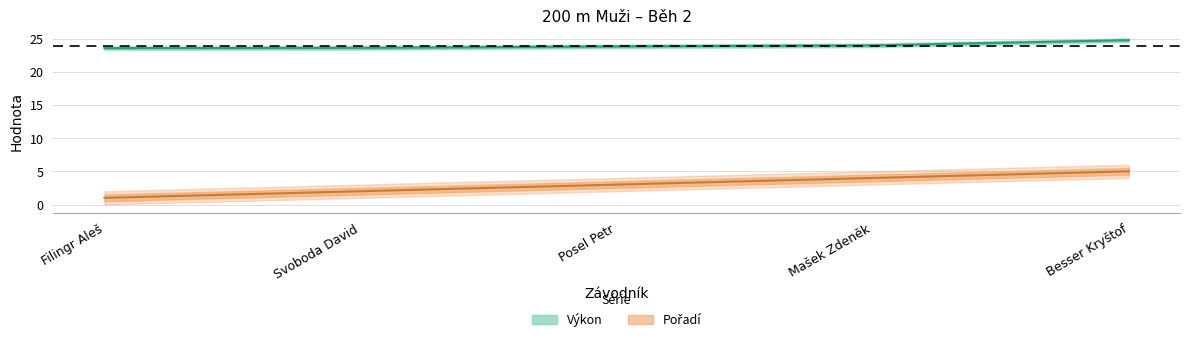

True or false: Pořadí and Výkon cross at least once.

False